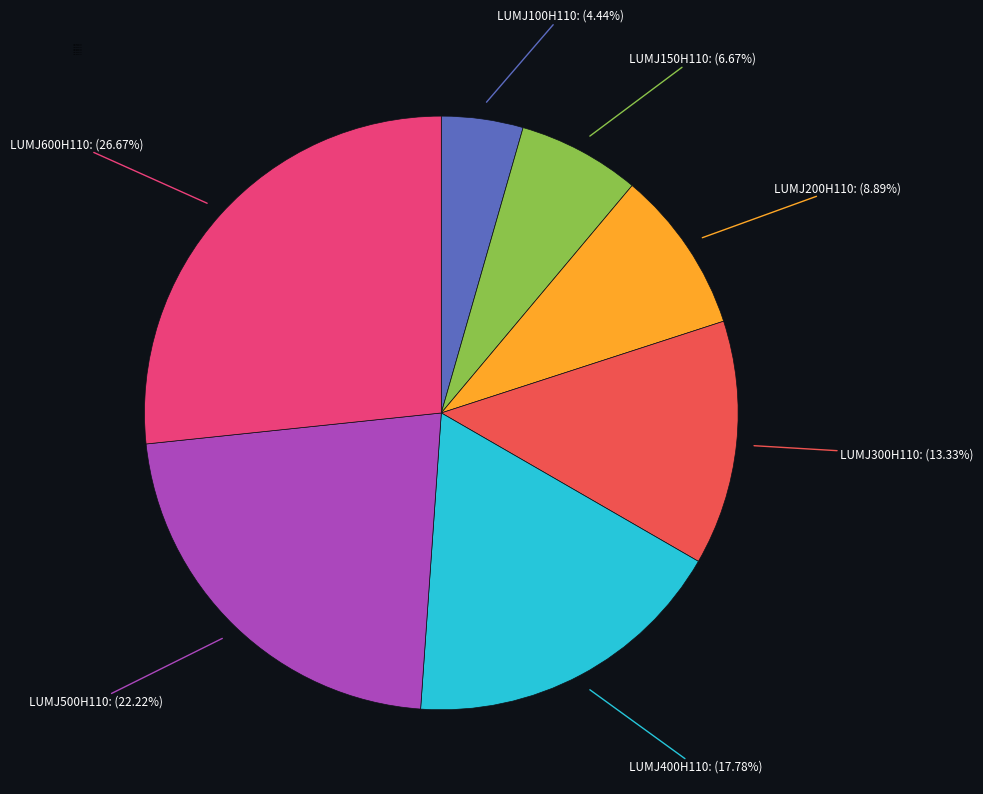

Which category has the smallest portion of the pie?

LUMJ100H110